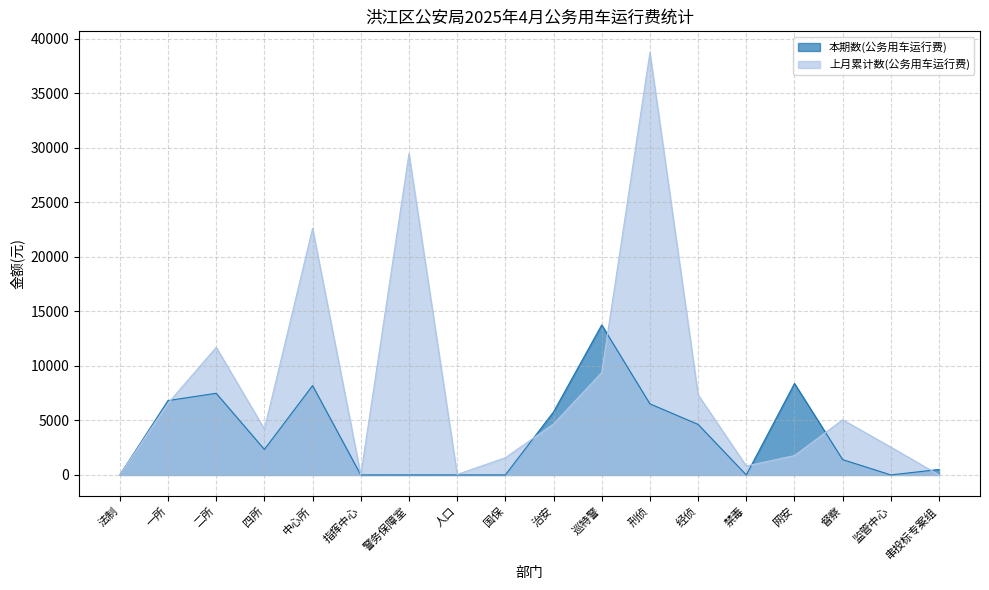

Which series has the widest spread of values?

上月累计数(公务用车运行费)